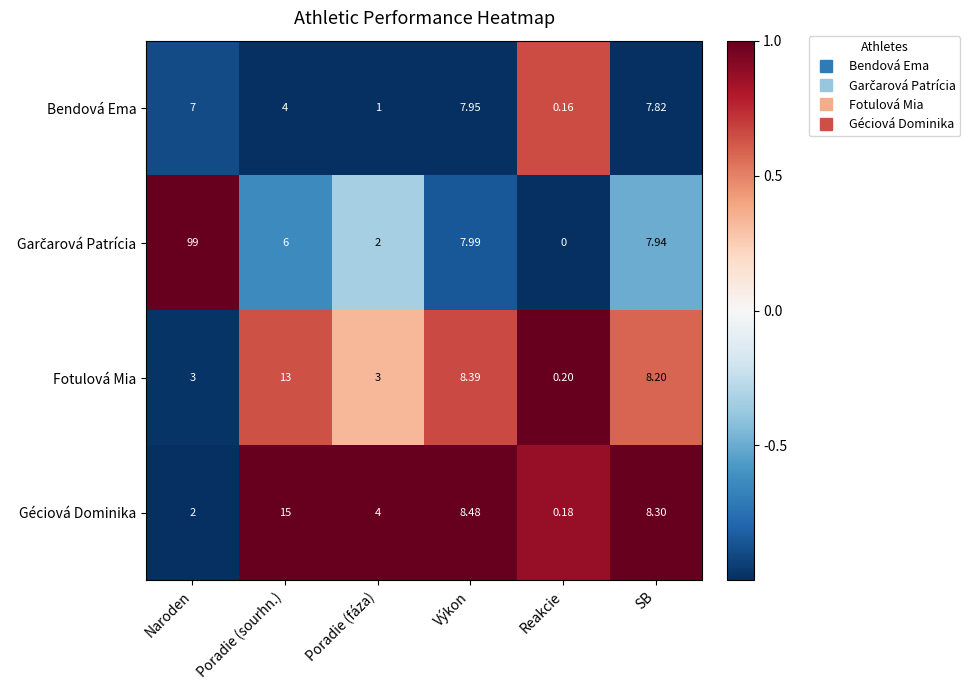

At which label is Géciová Dominika closest to 7?

SB